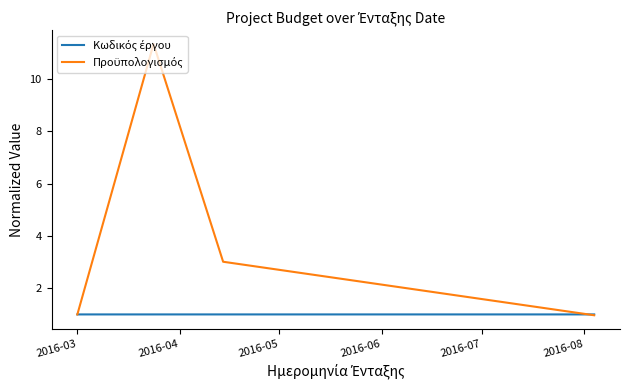

What is the greatest value displayed?

11.3